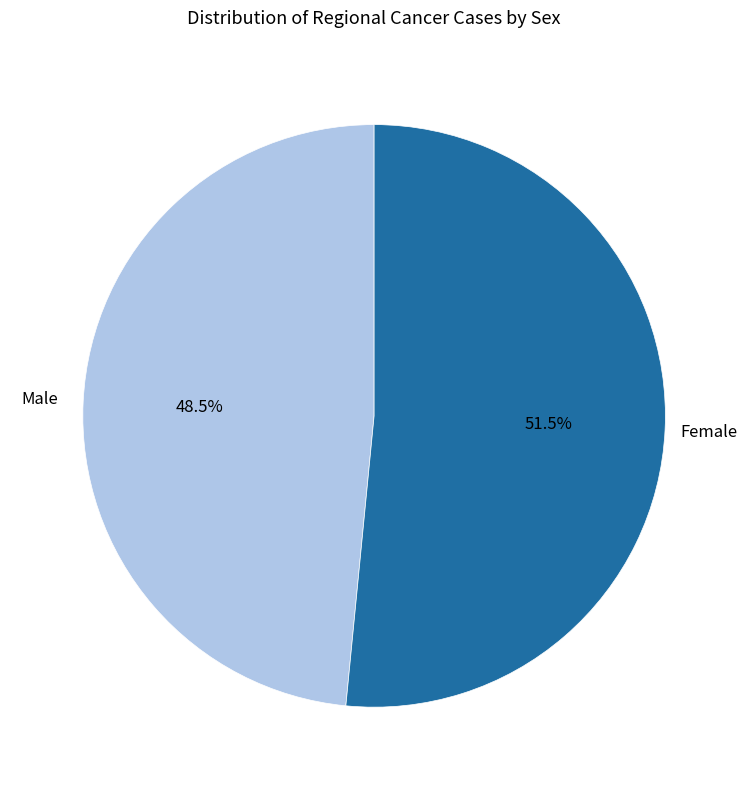

Is there any slice that represents more than half of the pie?

Yes